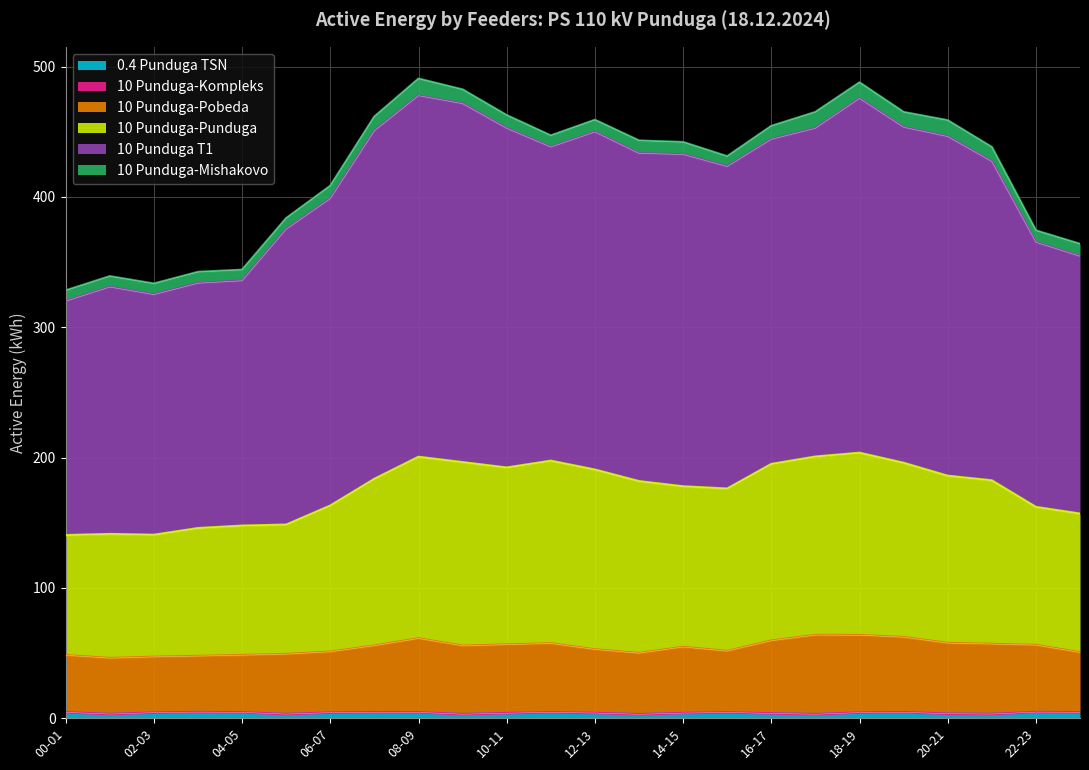

Which has a higher value, 23-00 or 19-20?

19-20